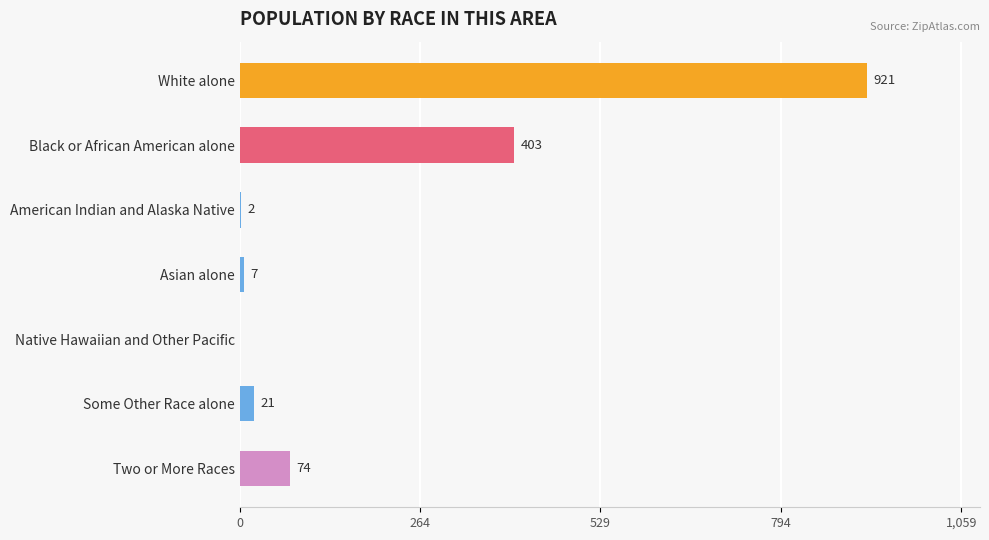

Read the value at White alone.

921